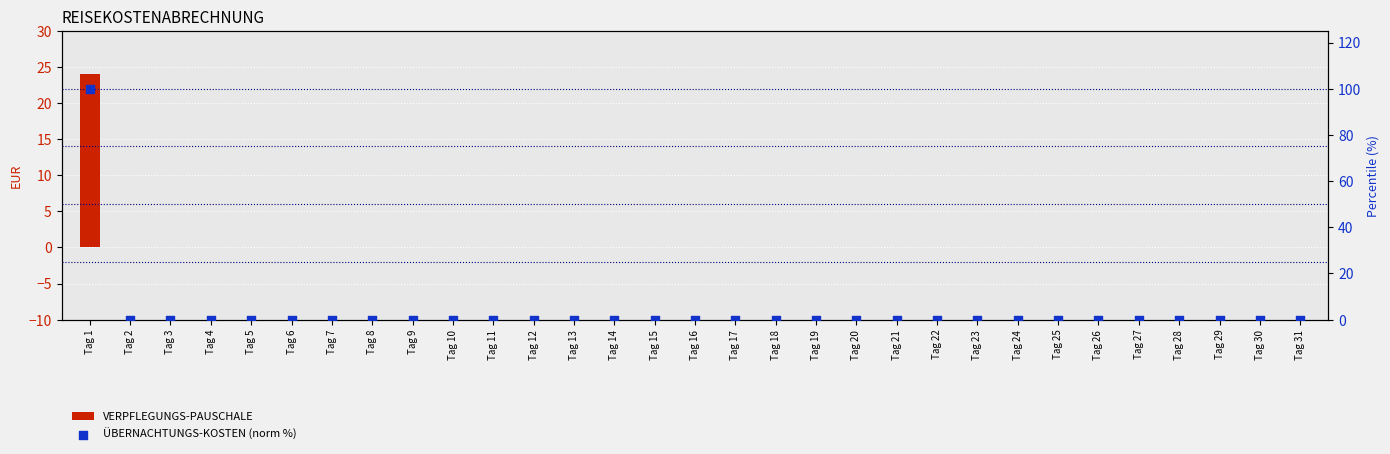

Which series has the widest spread of Y values?

ÜBERNACHTUNGS-KOSTEN (norm %)